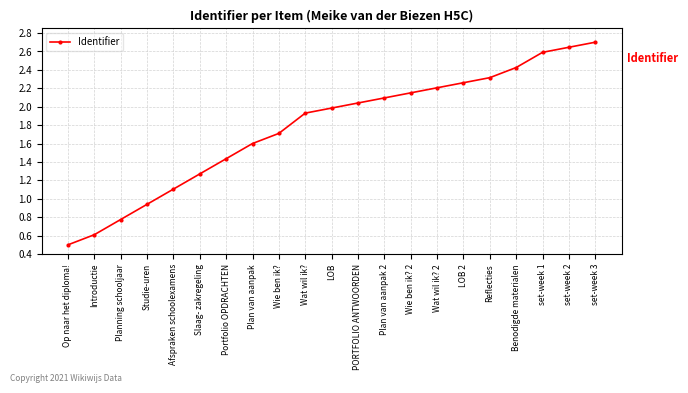

Where is the data nearest to the value 1?

Studie-uren